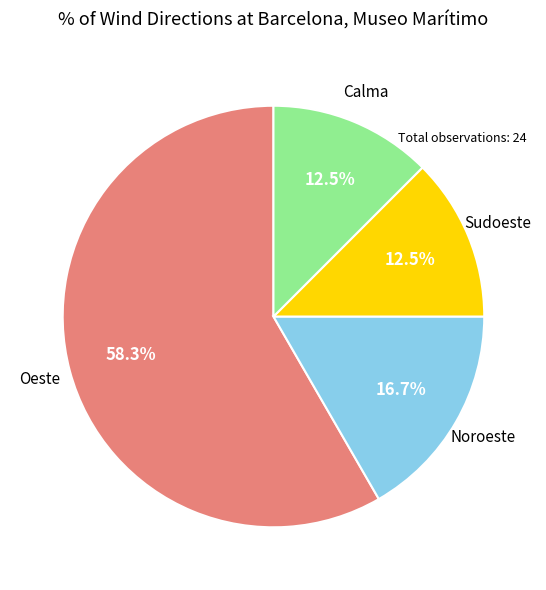

Is there a majority slice in this chart?

Yes